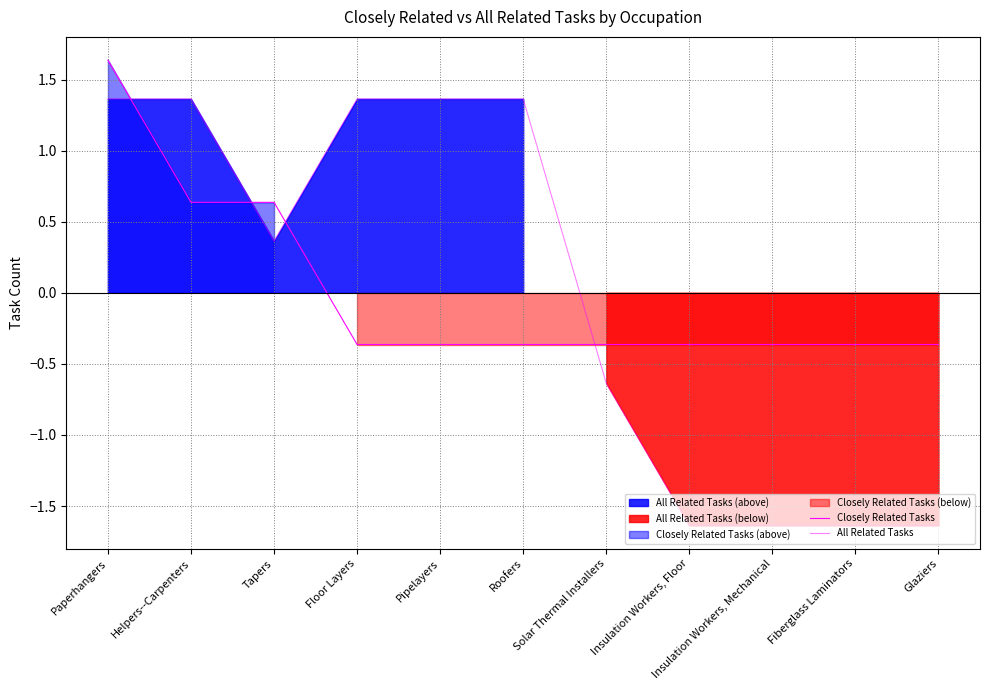

What are all the series names shown in the legend?

Closely Related Tasks, All Related Tasks